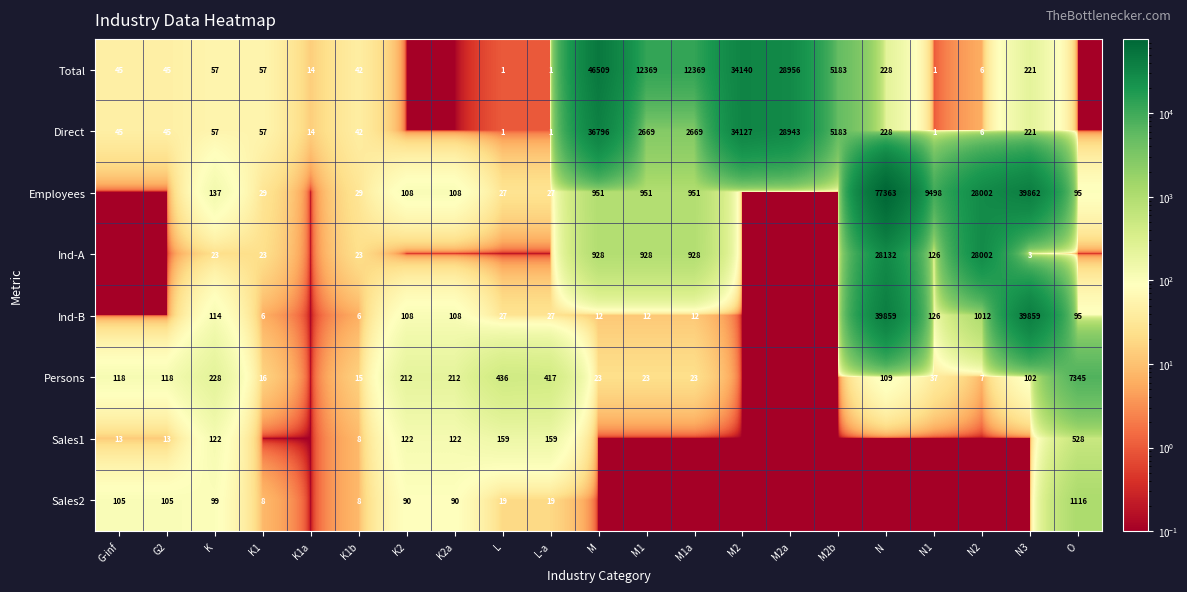

Count the number of data series in this chart.

8